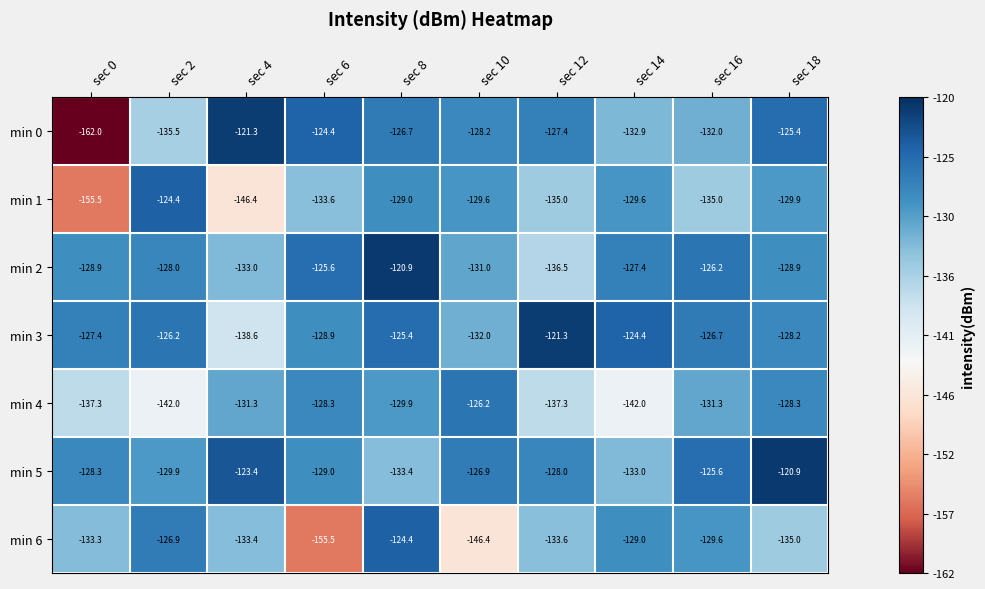

How many series are shown in this chart?

7